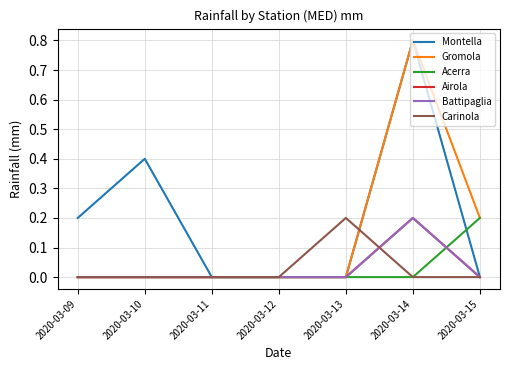

At which category does Gromola reach its first local peak?

2020-03-14